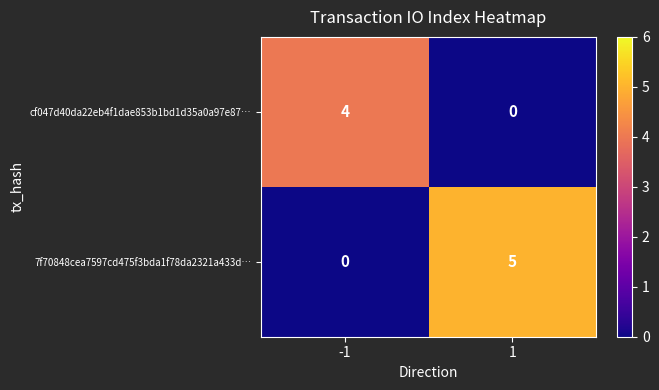

What is the sum of all cf047d40da22eb4f1dae853b1bd1d35a0a97e87… values?

4